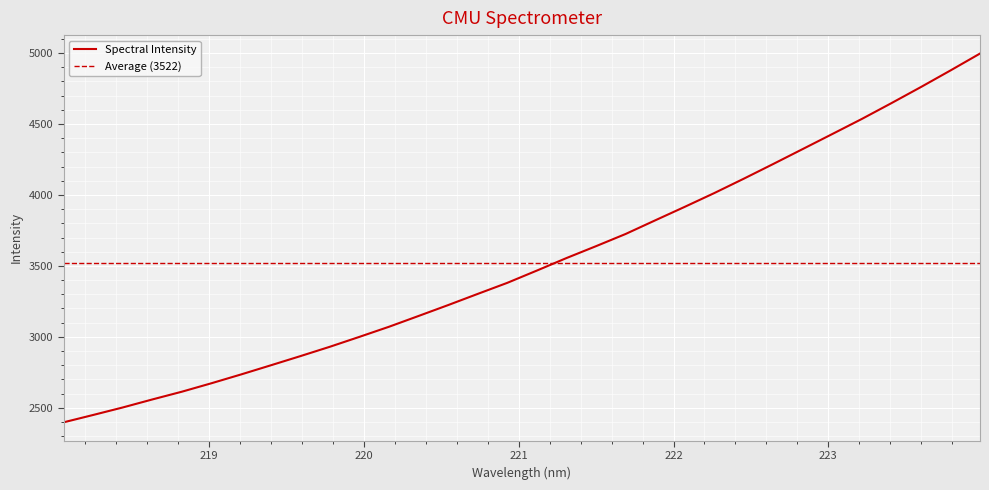

What is the smallest value displayed?

2397.7